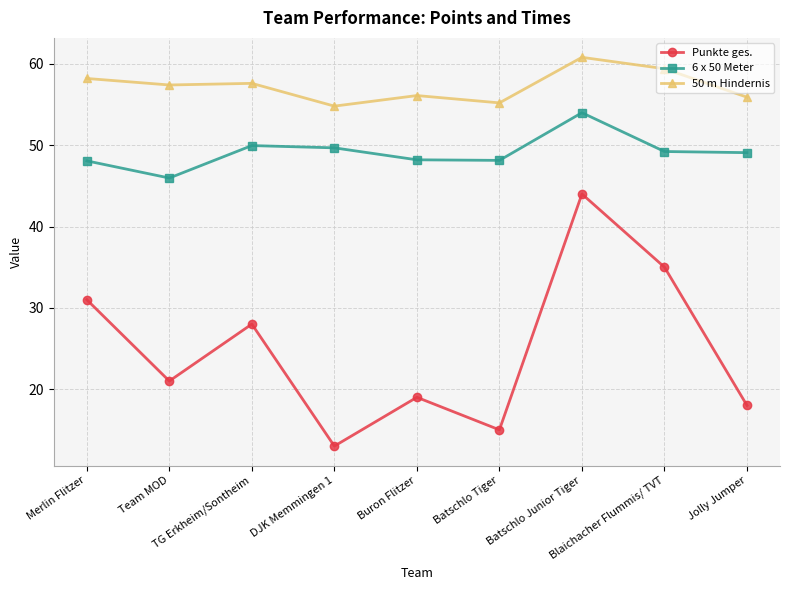

What is the sum of all 50 m Hindernis values?

515.4